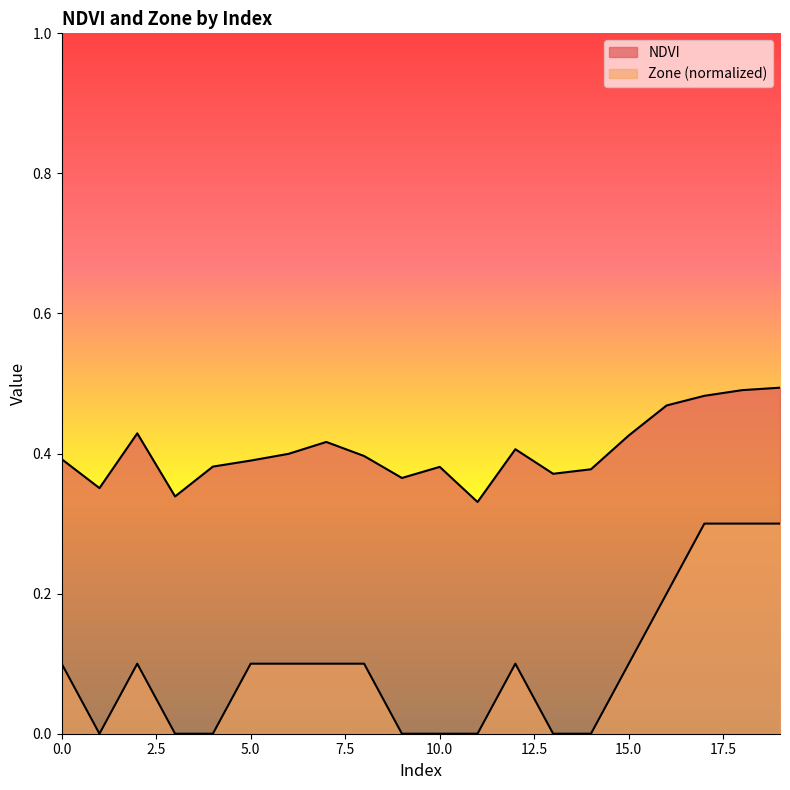

How many lines are shown in the chart?

2